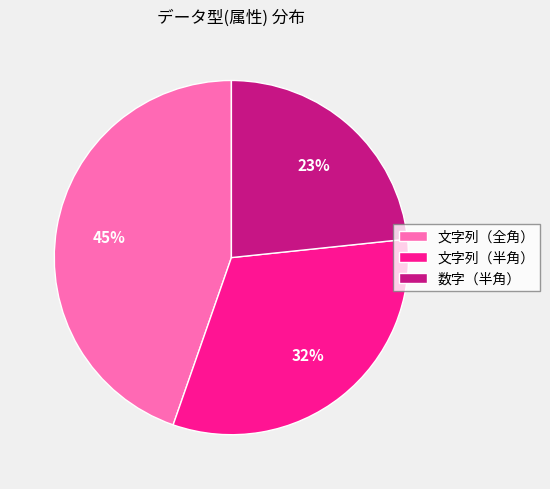

Do 文字列（全角） and 数字（半角） together represent more than half of the pie?

Yes